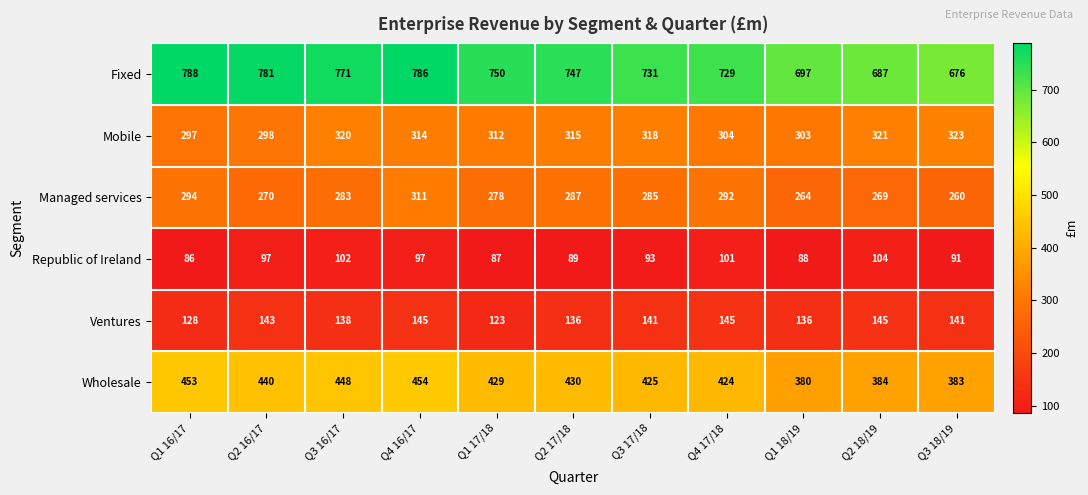

Where does the Managed services series first go above 283?

Q1 16/17